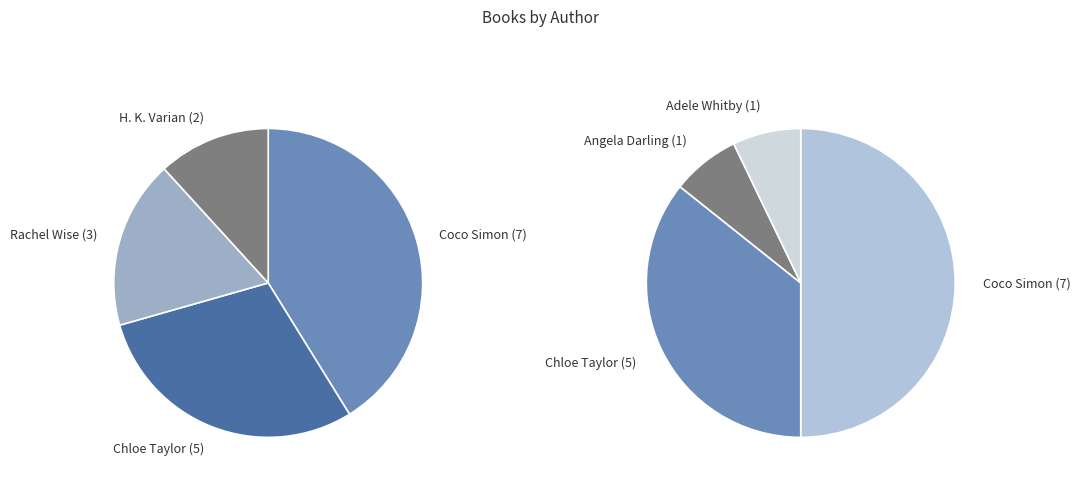

Approximately how many times larger is the value at Angela Darling (407243480) compared to Adele Whitby (428014182)?

1.0